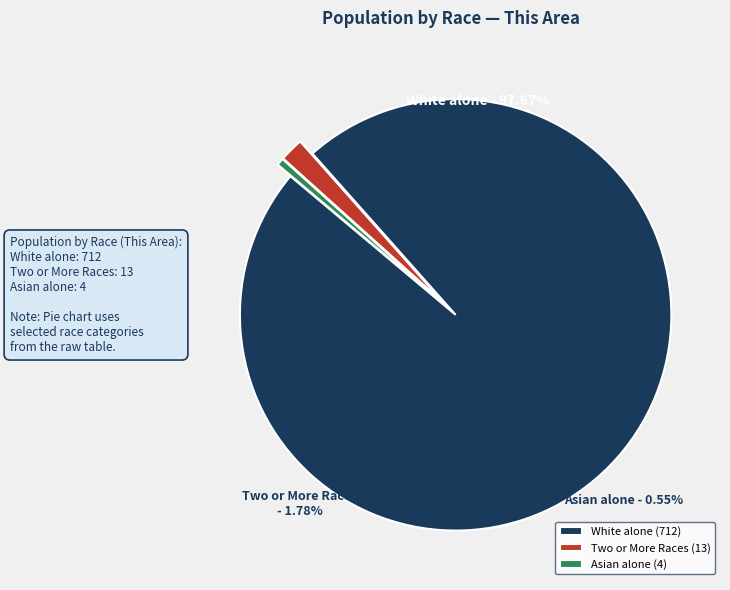

Between White alone and Two or More Races, which is larger?

White alone